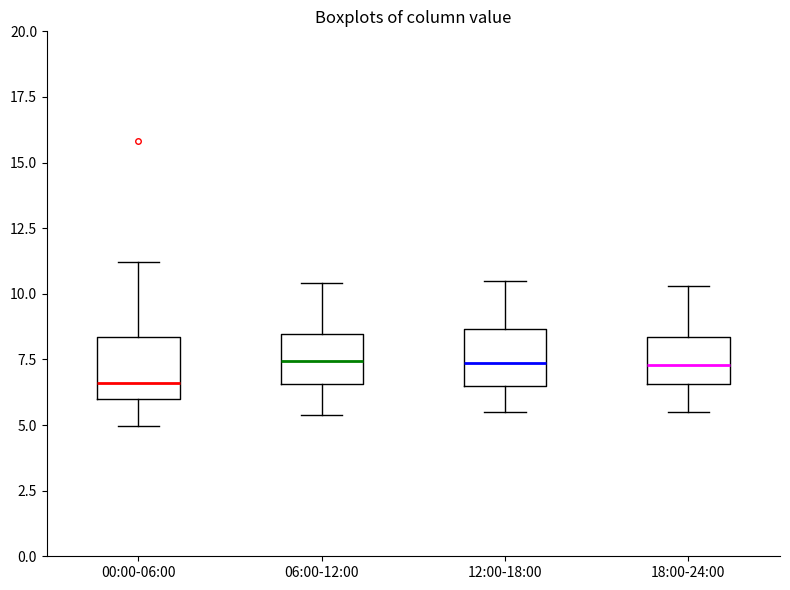

Reading left to right, read every box against the y-axis: the position of its median line, the range the box covers, and the ends of its whiskers. The values are not printed on the chart, so give them approximately, as read against the axis.

00:00-06:00: median 6.5, box 6.0 to 8.5, whiskers 5.0 to 11.0
06:00-12:00: median 7.5, box 6.5 to 8.5, whiskers 5.5 to 10.5
12:00-18:00: median 7.5, box 6.5 to 8.5, whiskers 5.5 to 10.5
18:00-24:00: median 7.5, box 6.5 to 8.5, whiskers 5.5 to 10.5